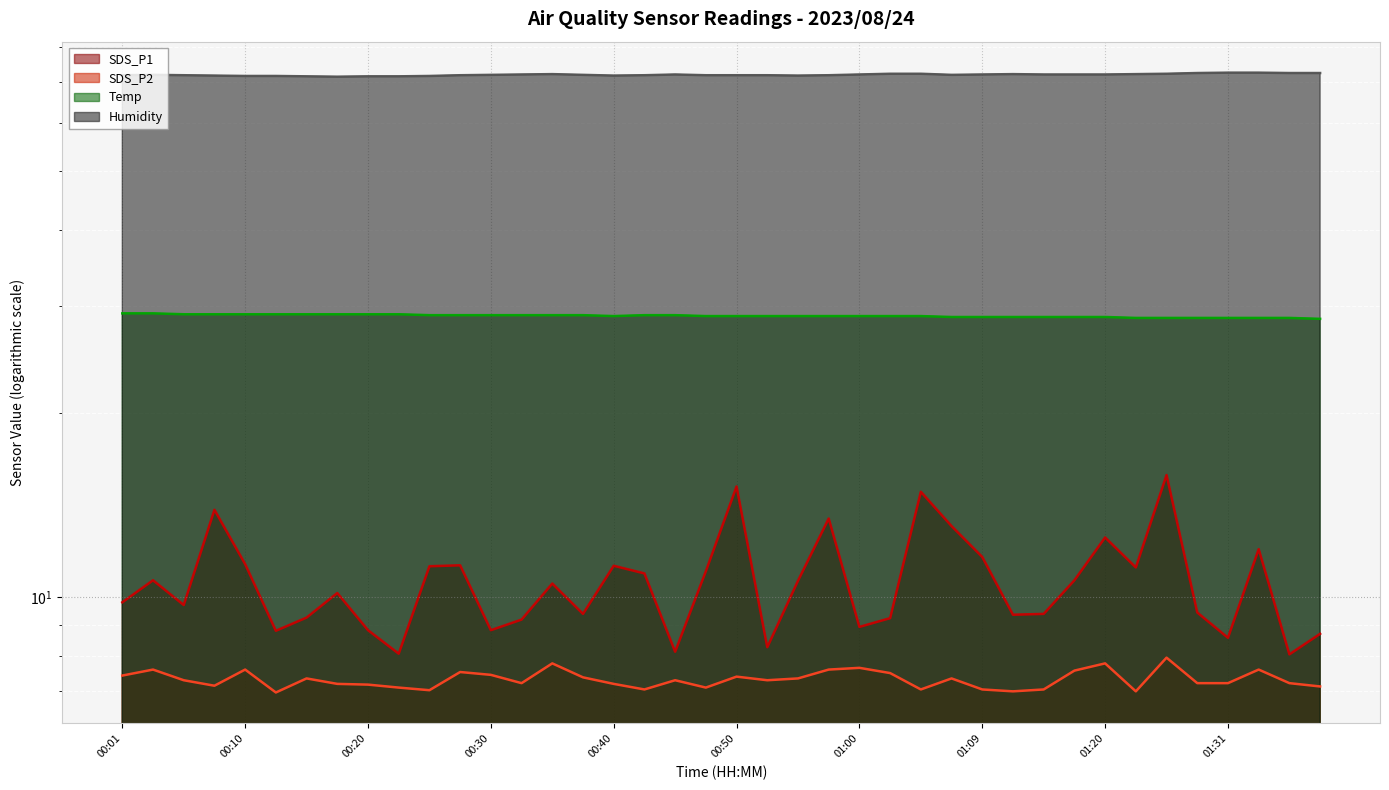

What is the minimum value shown in the chart?

7.0